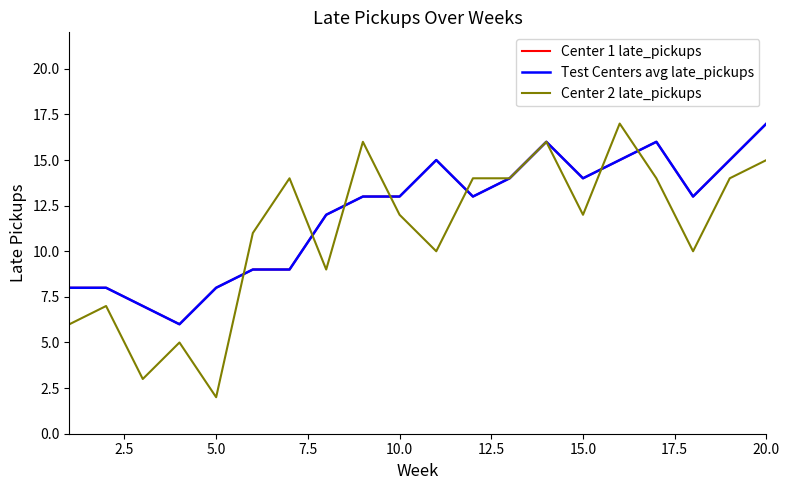

At how many categories does at least one series exceed 7?

18